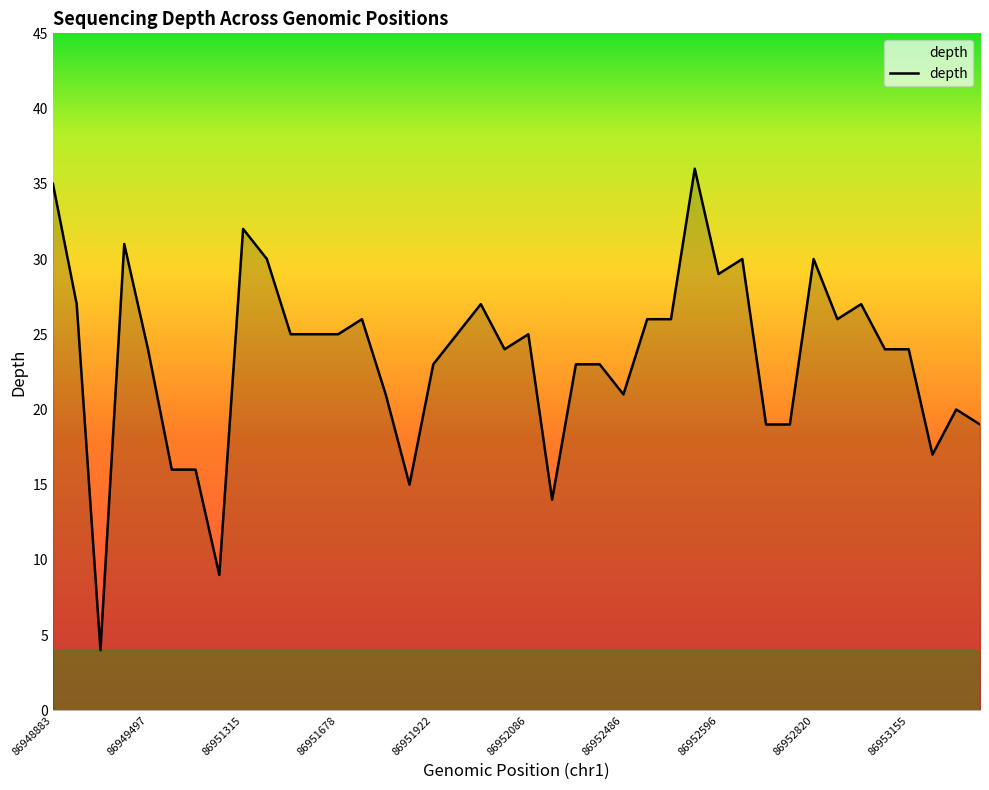

Reading left to right, what are all the values shown in this chart?

35	27	4	31	24	16	16	9	32	30	25	25	25	26	21	15	23	25	27	24	25	14	23	23	21	26	26	36	29	30	19	19	30	26	27	24	24	17	20	19